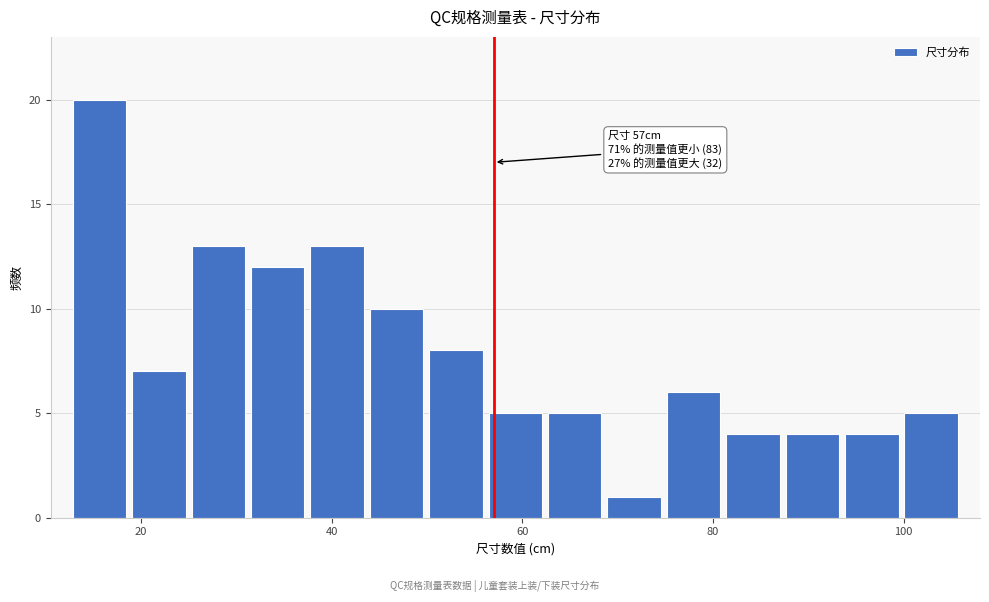

Around what value on the x-axis is the tallest bar? Give the approximate position of its centre, as read against the axis.

16